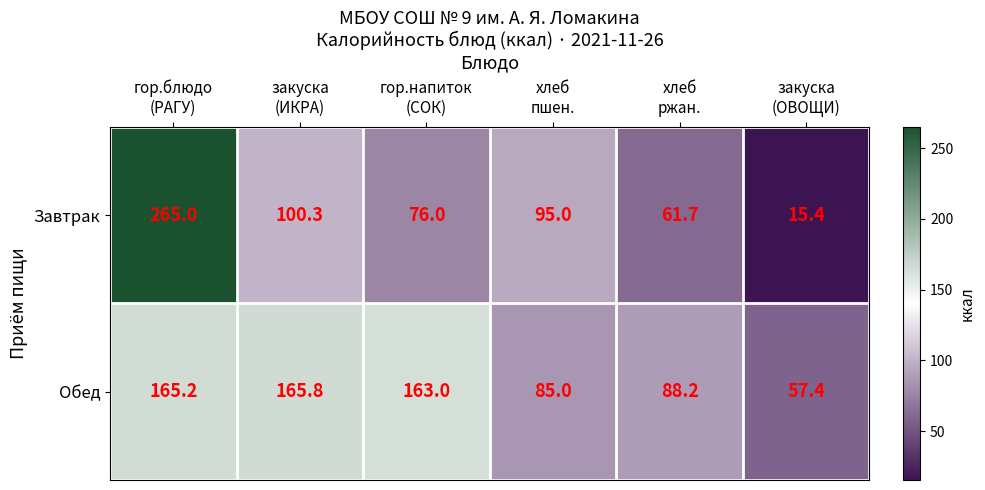

Which series has the largest range (max minus min)?

Завтрак